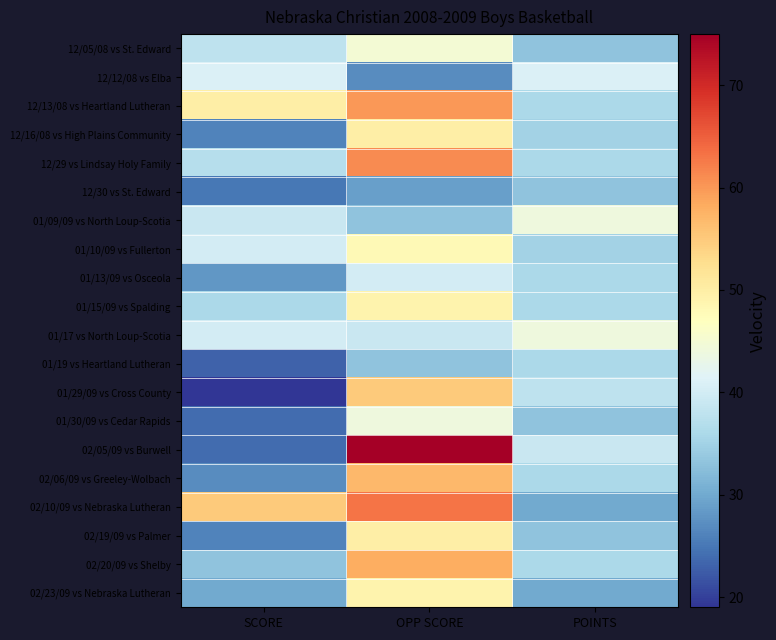

At which category is the sum across all series the highest?

OPP SCORE